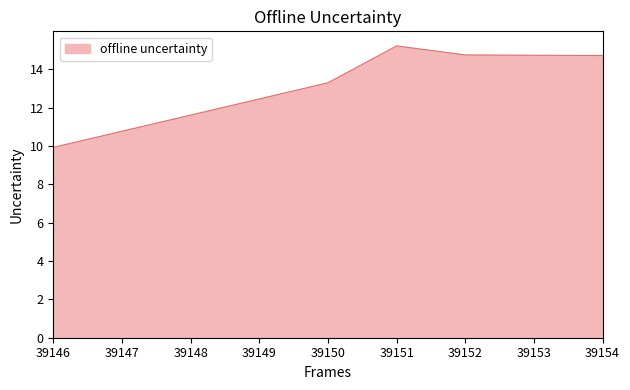

Which label corresponds to the smallest value in the chart?

39146